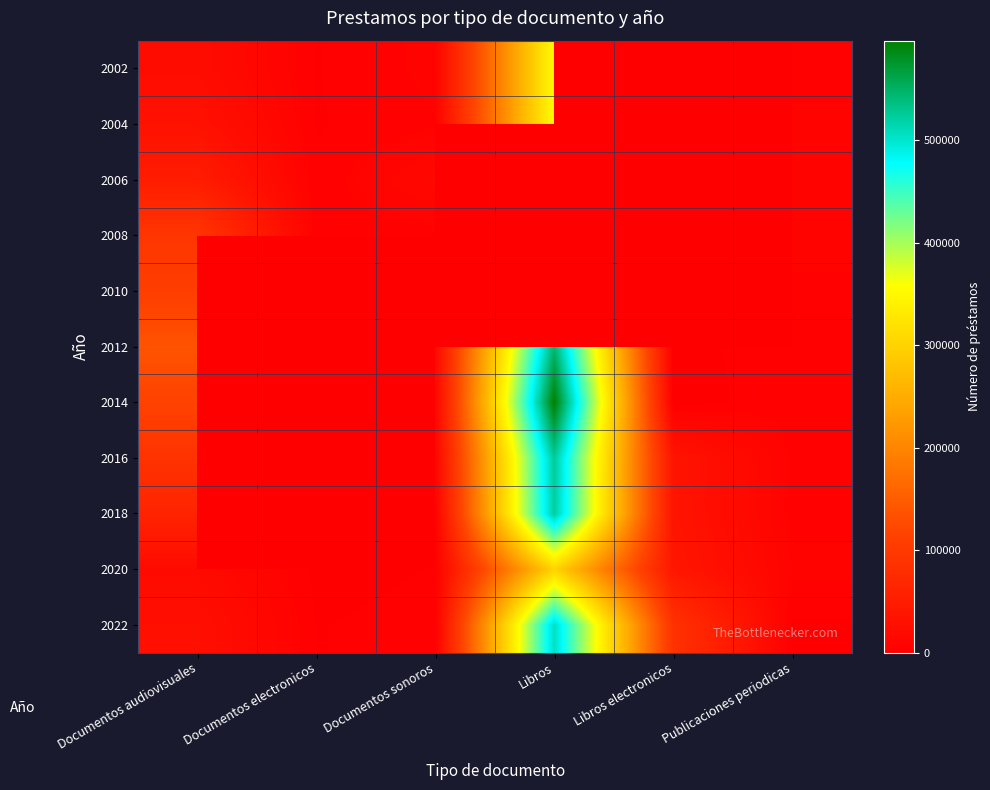

Which has a higher value, Publicaciones periodicas or Libros electronicos?

Libros electronicos